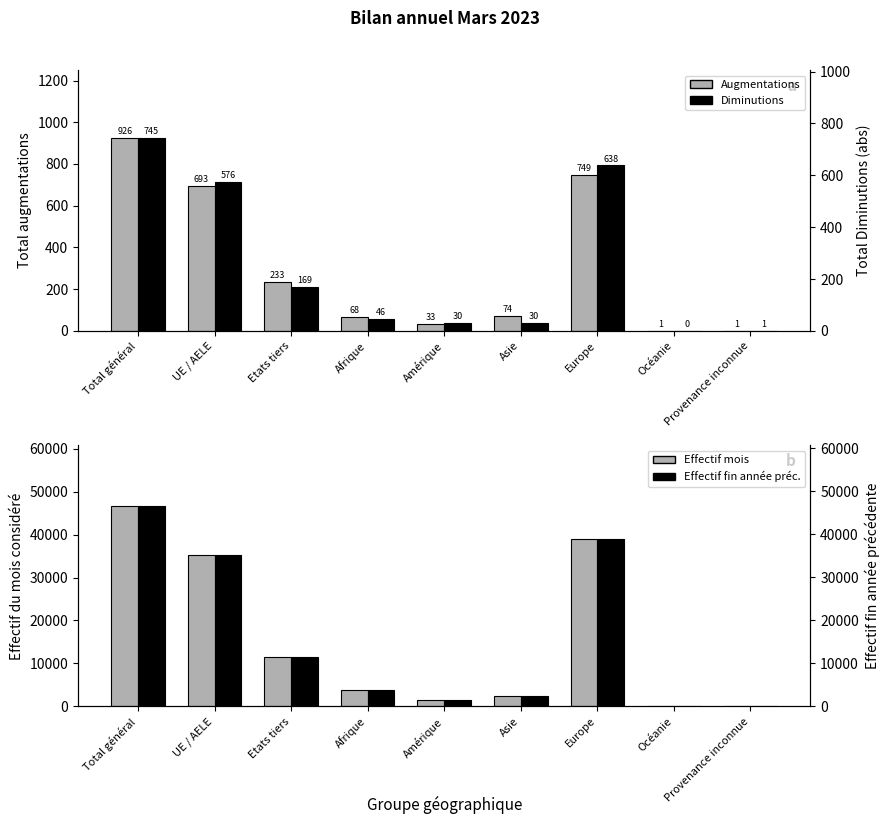

How many values in the Diminutions (abs) series are below 46?

4